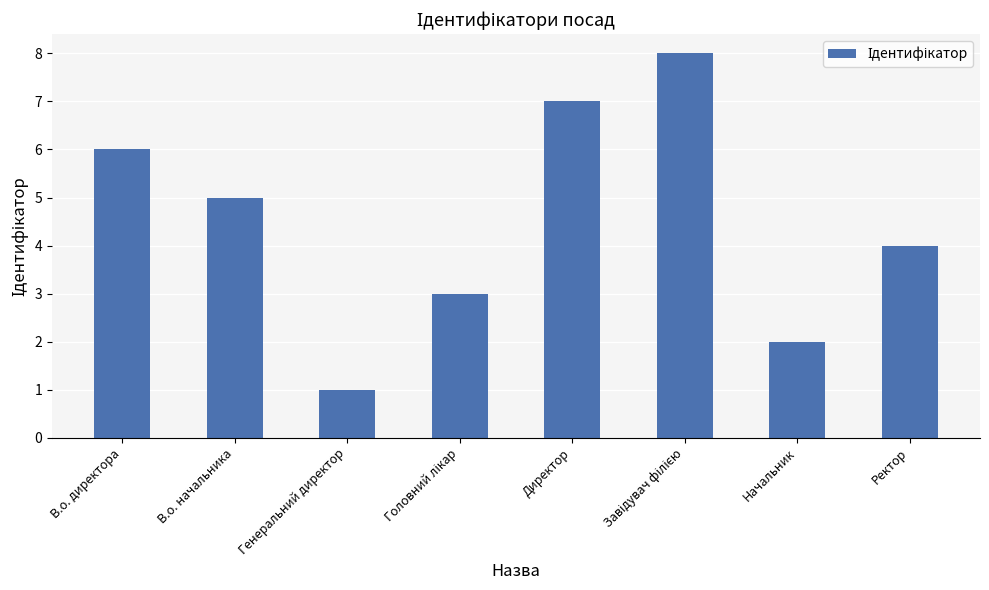

What is the difference between the maximum and minimum values?

7